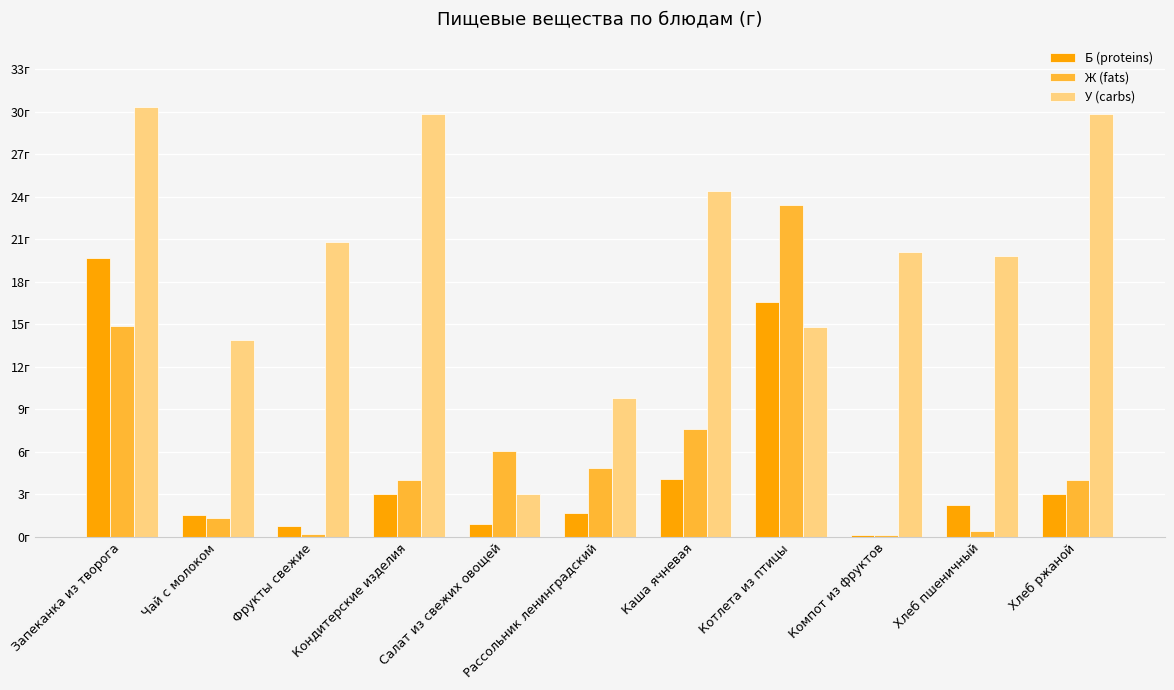

Are the bars grouped side by side (vs. stacked)?

Yes